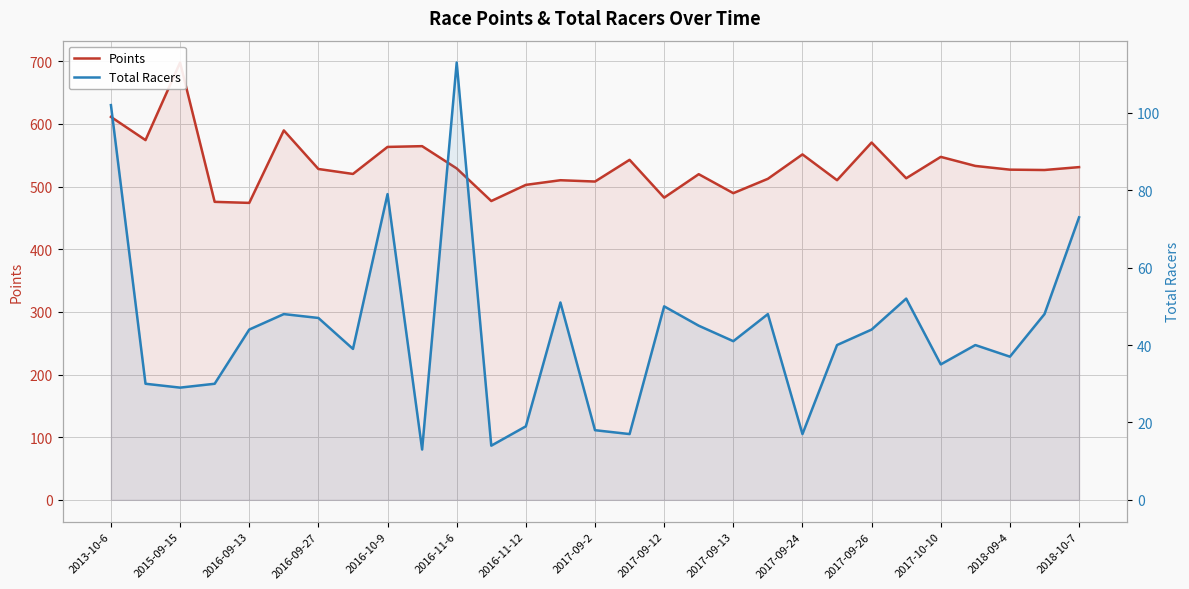

Is it true that Points equals 542.8 at 15?

True